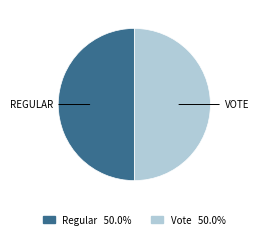

The Vote slice represents 50% of the pie. True or false?

True